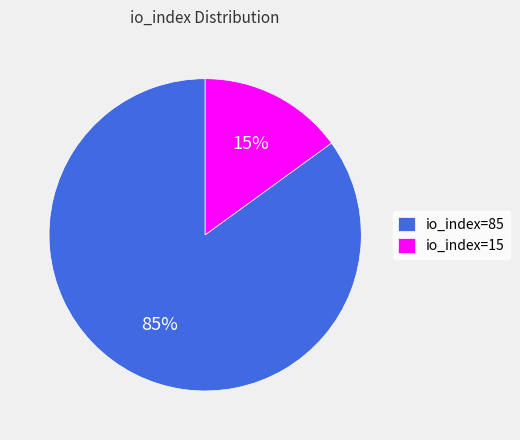

How many slices are in this pie chart?

2